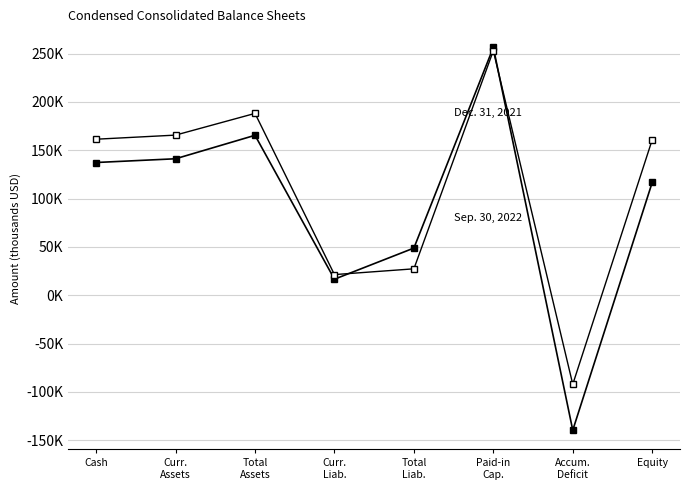

Does the chart have visible grid lines?

Yes